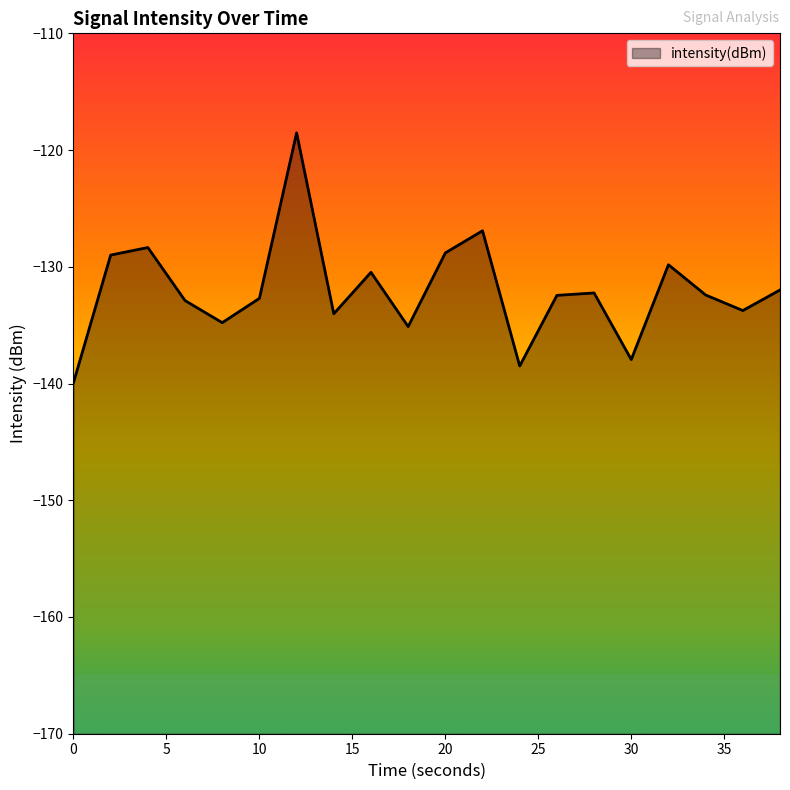

Read the value at 0.

-139.9